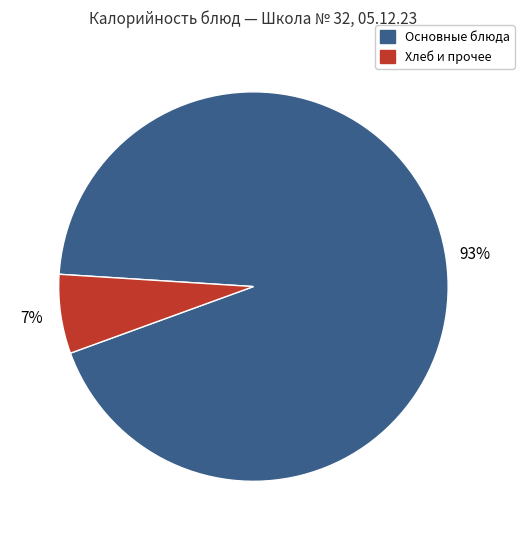

Does any single category account for the majority?

Yes